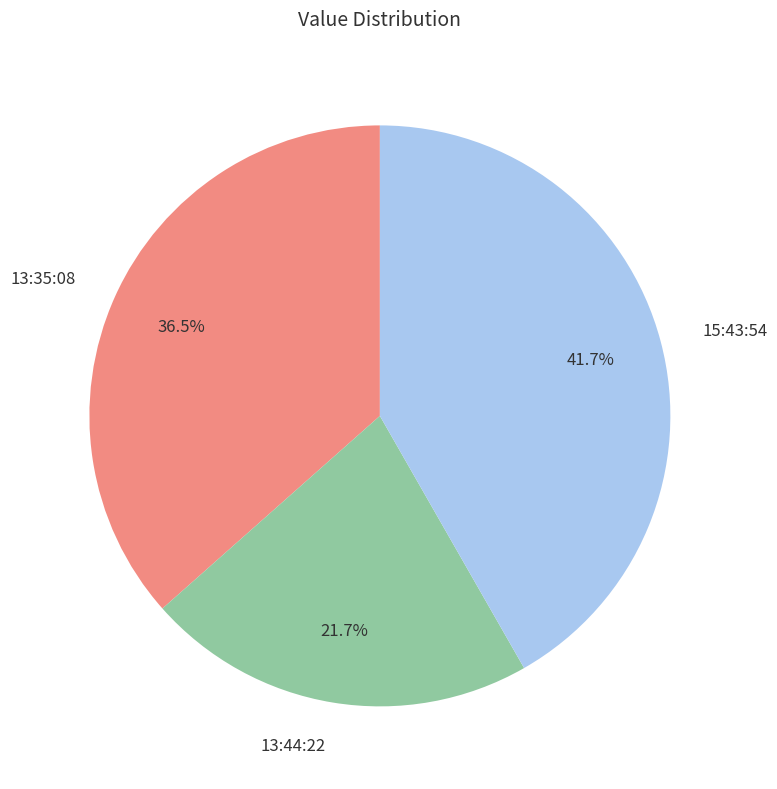

Rank the categories by value from highest to lowest.

15:43:54, 13:35:08, 13:44:22